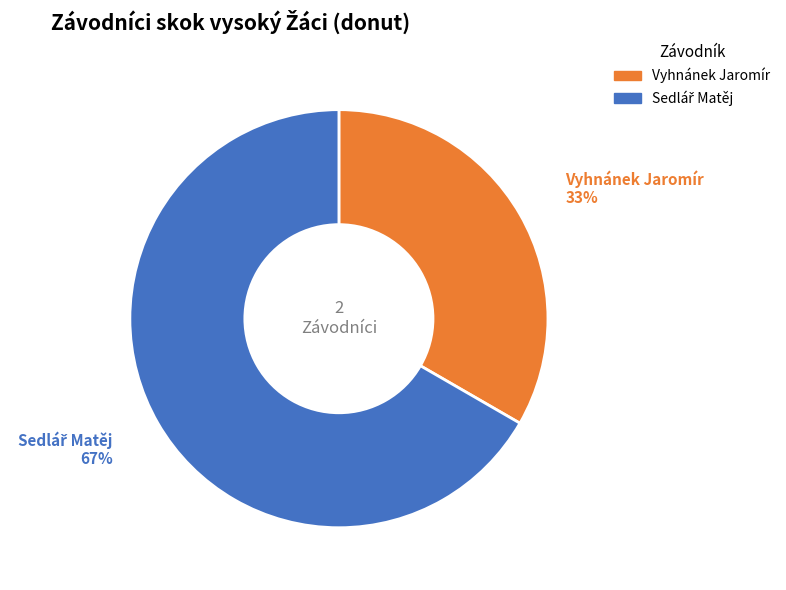

To the nearest percent, what is the average slice percentage?

50%